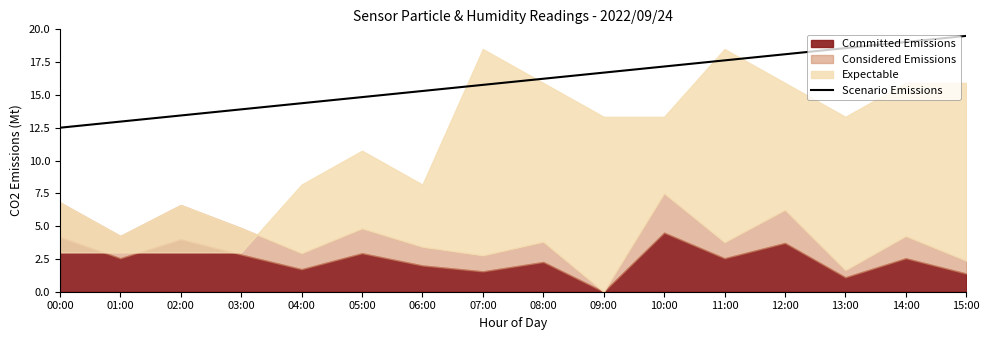

What position from the right is 03:00?

13